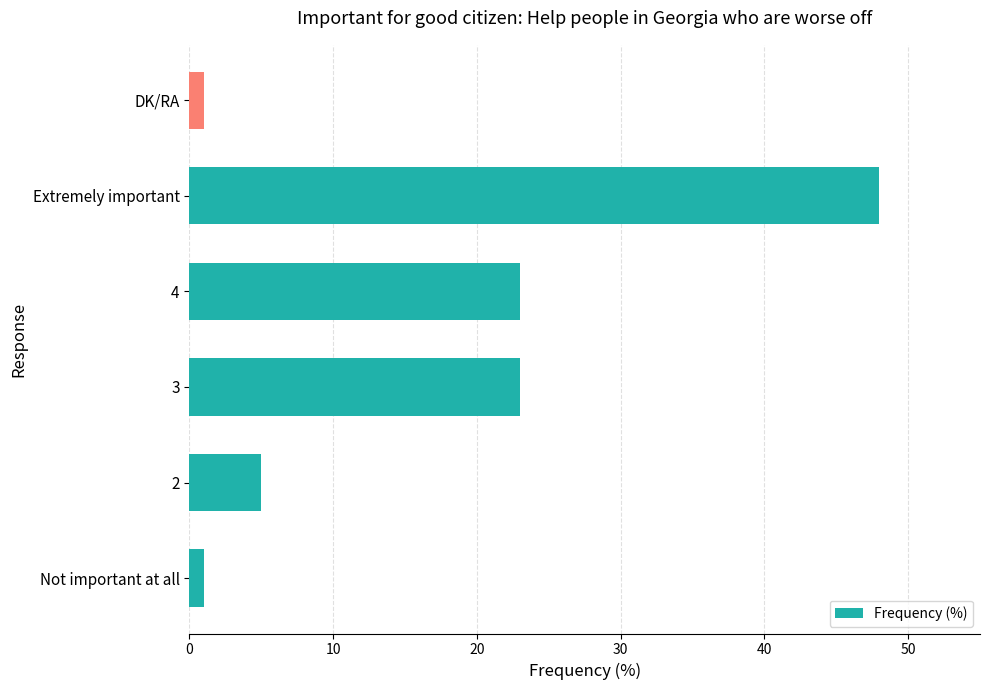

The value at Extremely important is 48. True or false?

True